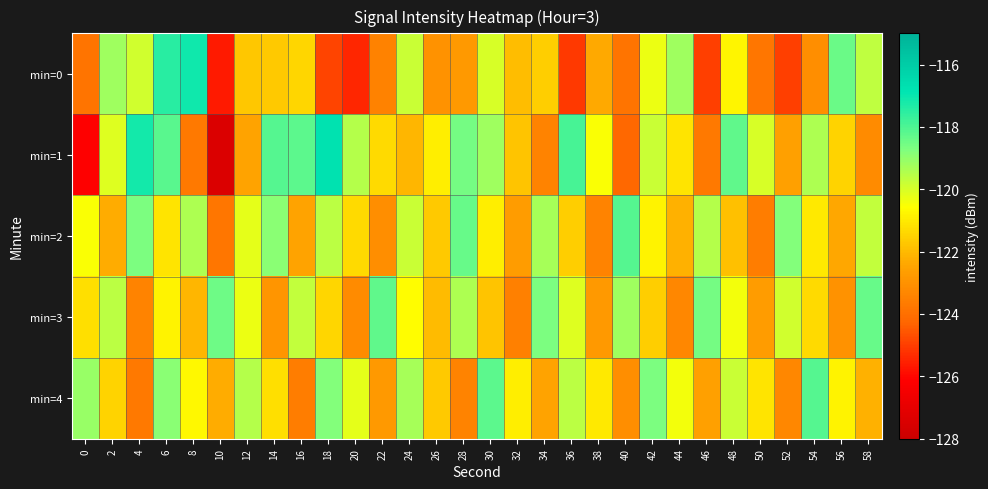

Between 28 and 54, which is larger?

28